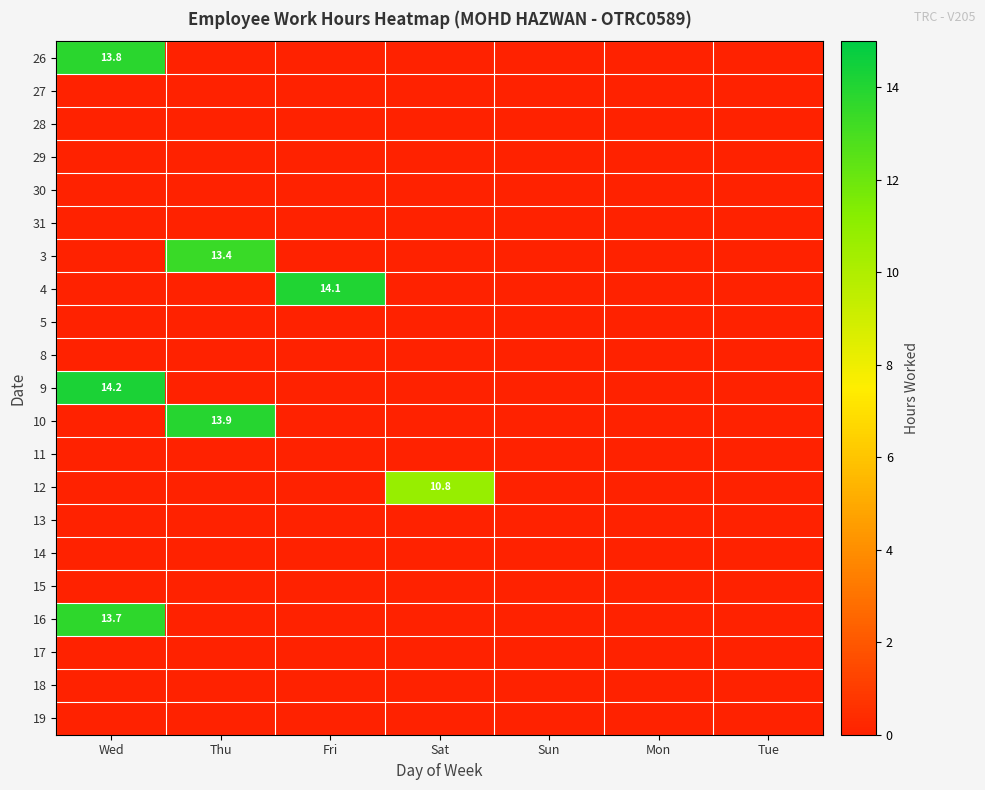

The value of 9 at Wed is 14.2. True or false?

True